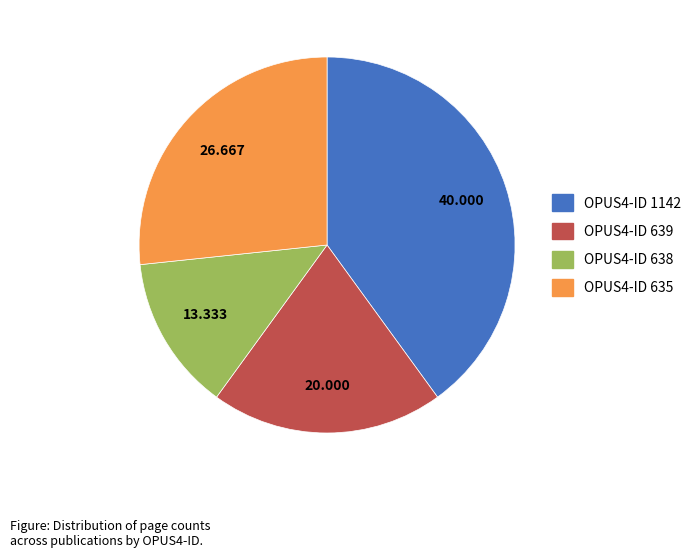

Is there a majority slice in this chart?

No